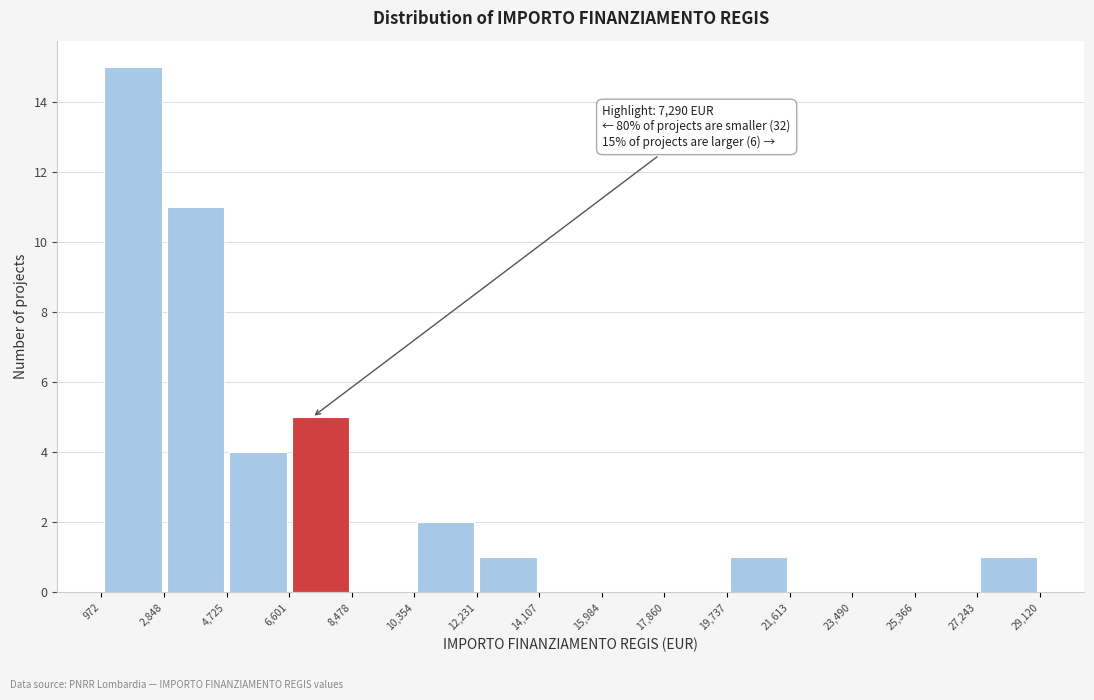

Over which range of the x-axis is the bar tallest?

972 to 2,848